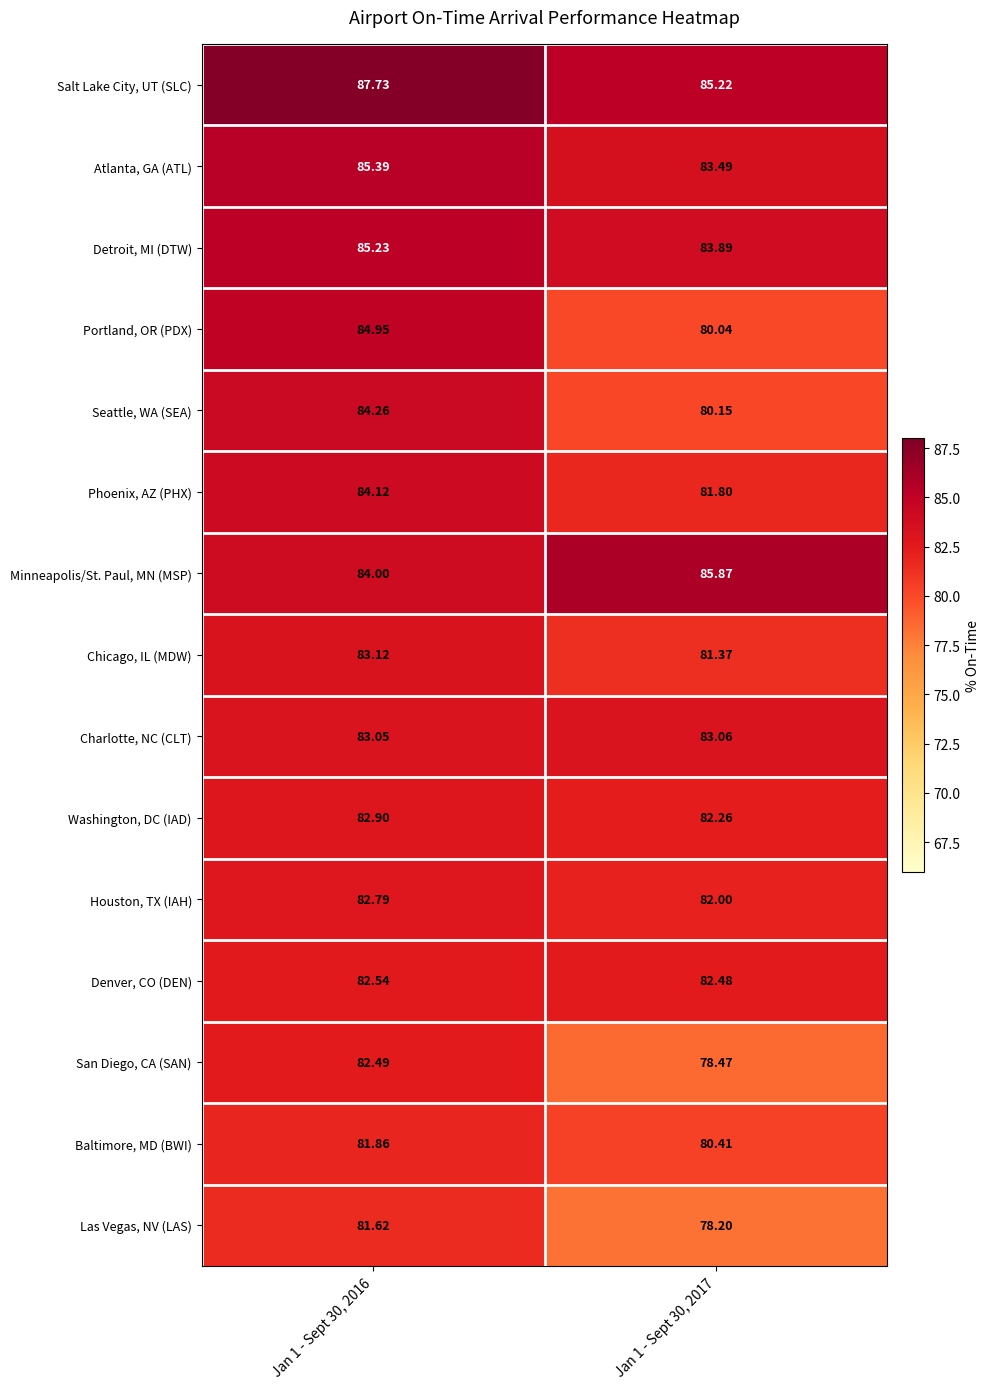

Rank the series at Jan 1 - Sept 30, 2017 from highest to lowest value.

Minneapolis/St. Paul, MN (MSP), Salt Lake City, UT (SLC), Detroit, MI (DTW), Atlanta, GA (ATL), Charlotte, NC (CLT), Denver, CO (DEN), Washington, DC (IAD), Houston, TX (IAH), Phoenix, AZ (PHX), Chicago, IL (MDW), Baltimore, MD (BWI), Seattle, WA (SEA), Portland, OR (PDX), San Diego, CA (SAN), Las Vegas, NV (LAS)